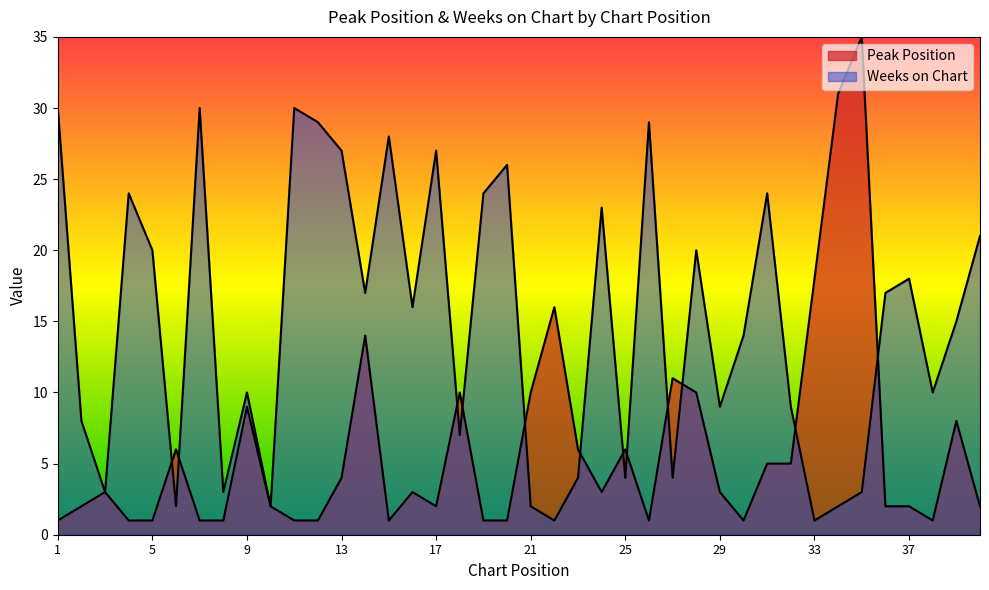

In Weeks on Chart, how many points are higher than both neighbors (excluding endpoints)?

12